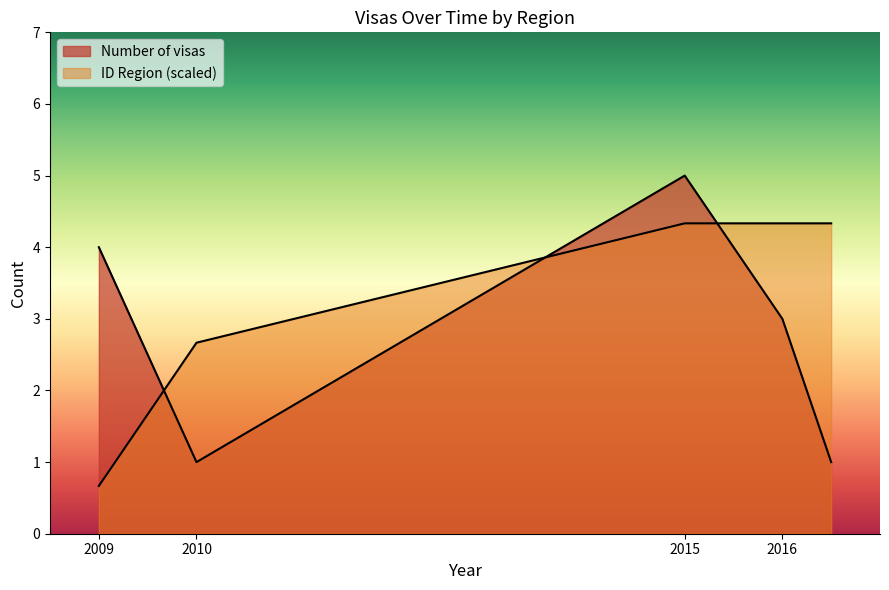

How many lines are shown in the chart?

2